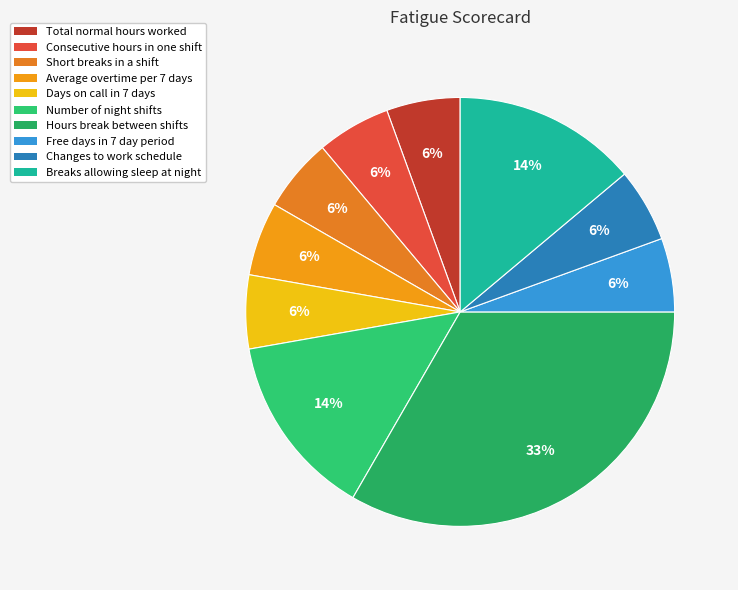

How many segments does this pie chart have?

10